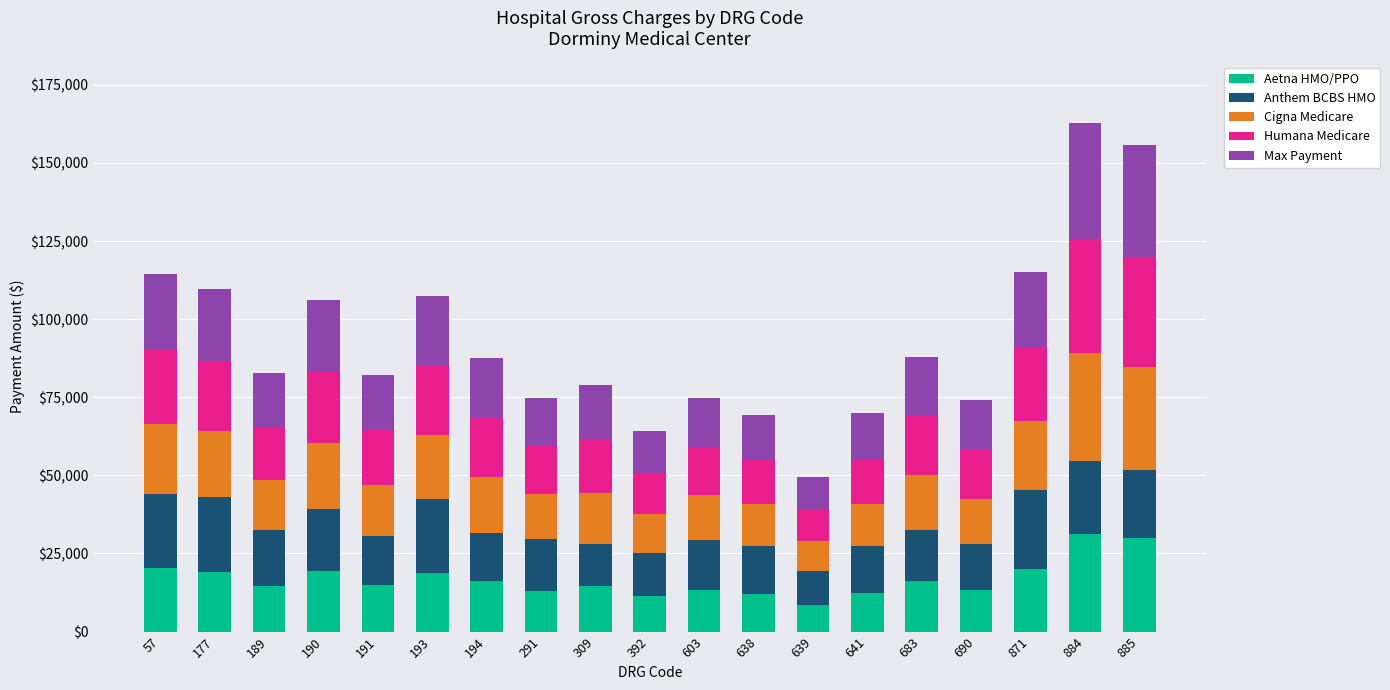

The Aetna HMO/PPO series shows 16032.5 at 683. True or false?

True